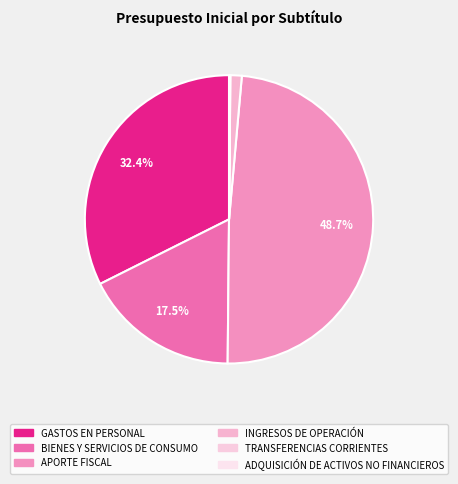

To the nearest percent, what is the difference between the largest and smallest slice percentages?

49%